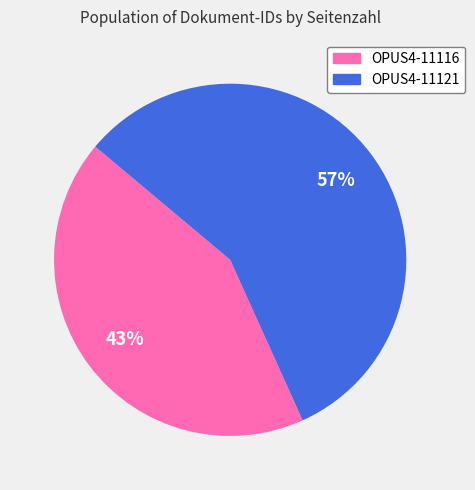

To the nearest percent, what is the combined percentage of OPUS4-11121 and OPUS4-11116?

100%